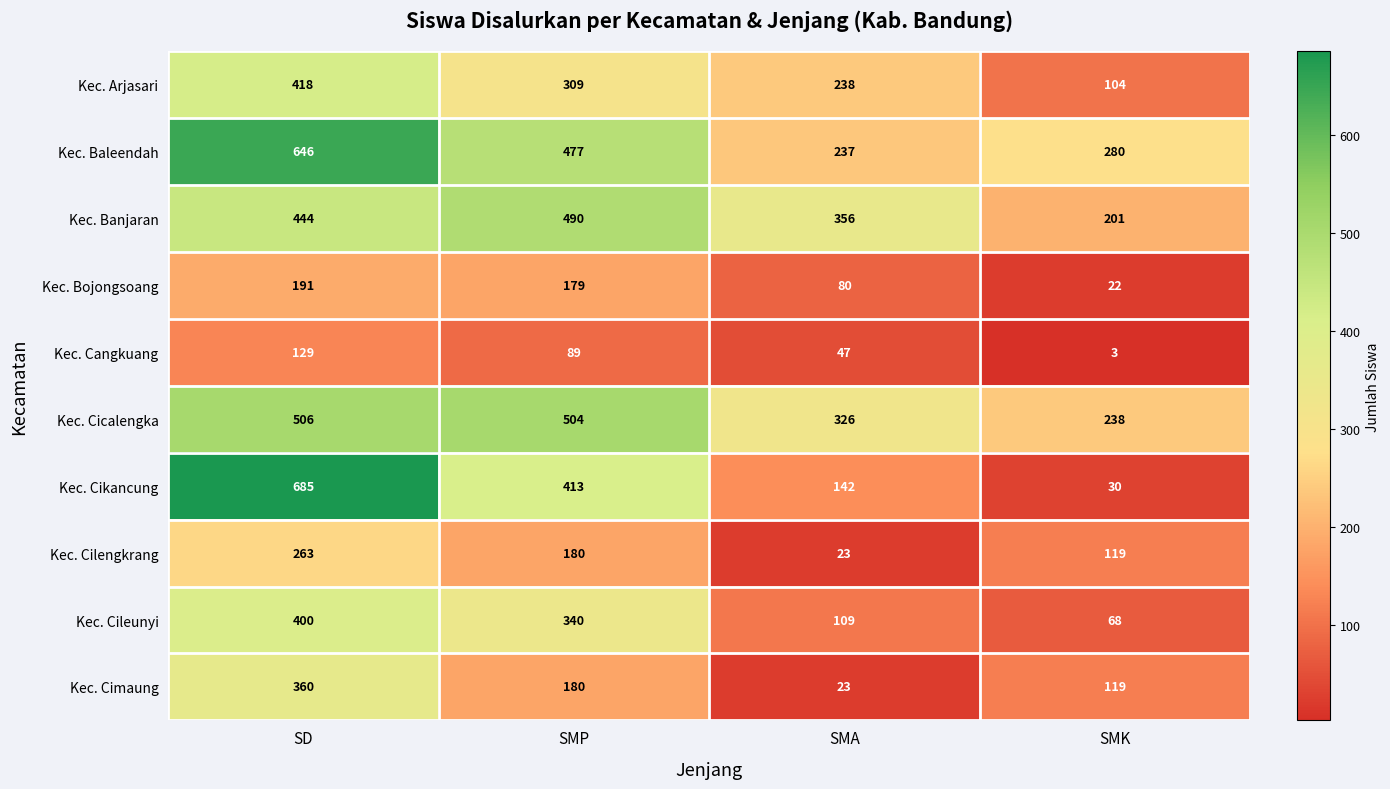

Rank the series by their maximum value, from lowest to highest.

Kec. Cangkuang, Kec. Bojongsoang, Kec. Cilengkrang, Kec. Cimaung, Kec. Cileunyi, Kec. Arjasari, Kec. Banjaran, Kec. Cicalengka, Kec. Baleendah, Kec. Cikancung